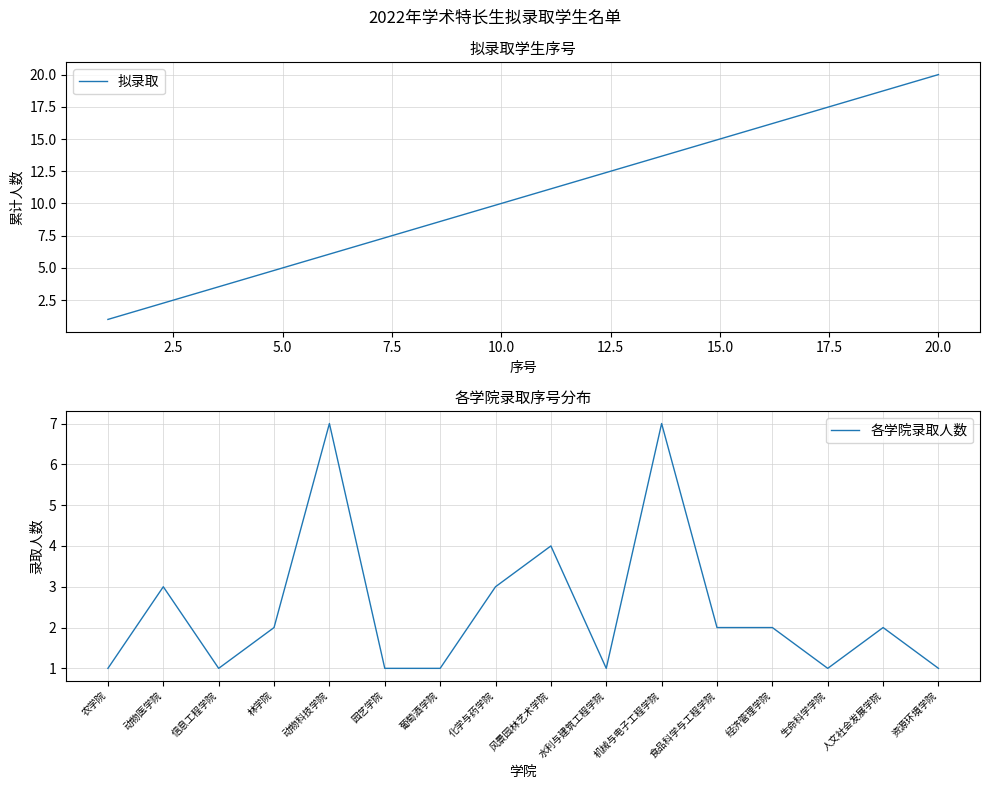

Is it true that 各学院录取人数 equals 2 at 林学院?

True